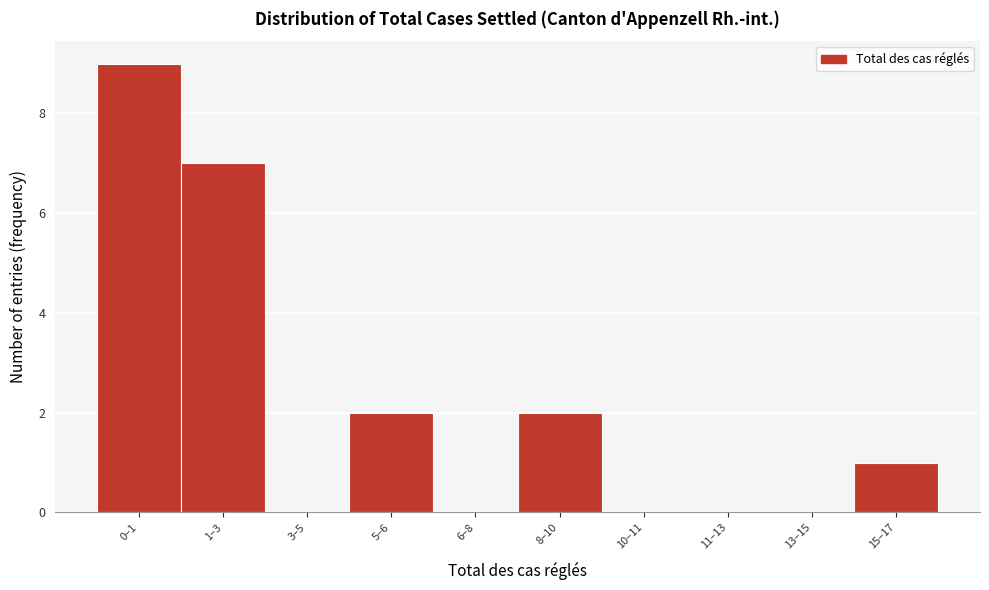

Reading left to right, transcribe all the data shown in this chart.

0–1=9	1–3=7	3–5=0	5–6=2	6–8=0	8–10=2	10–11=0	11–13=0	13–15=0	15–17=1